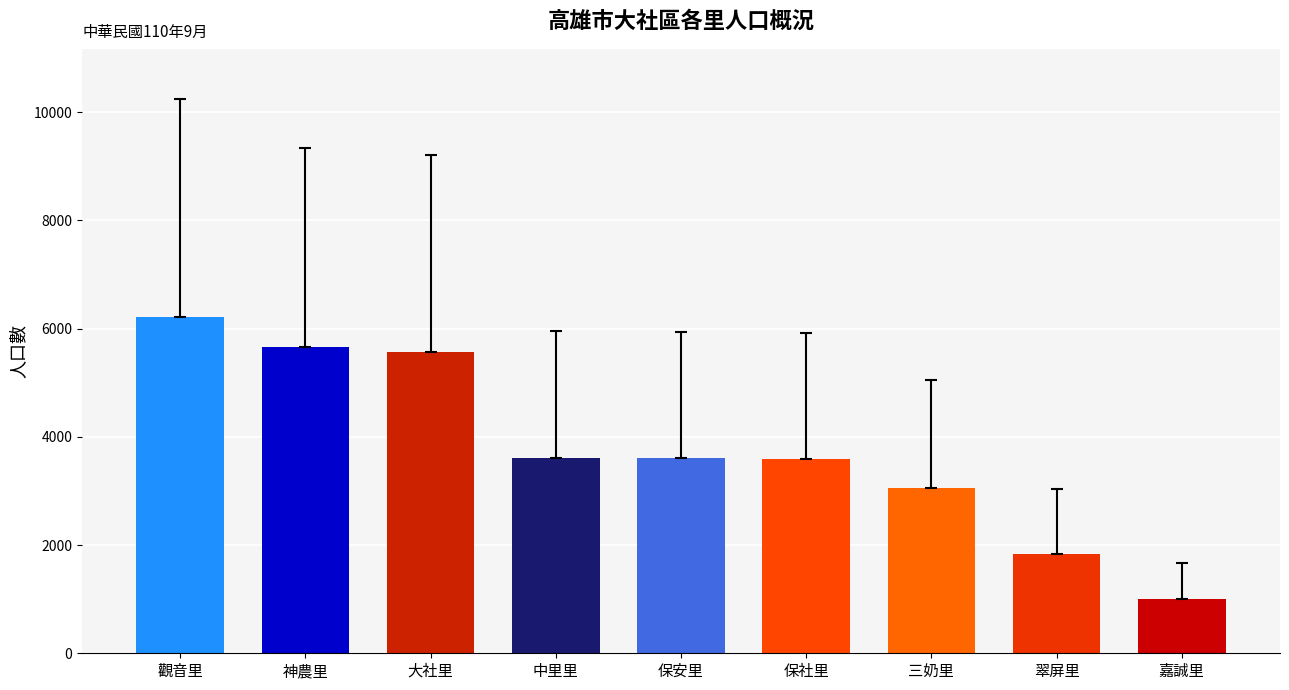

What is the label of the 7th bar from the right?

大社里